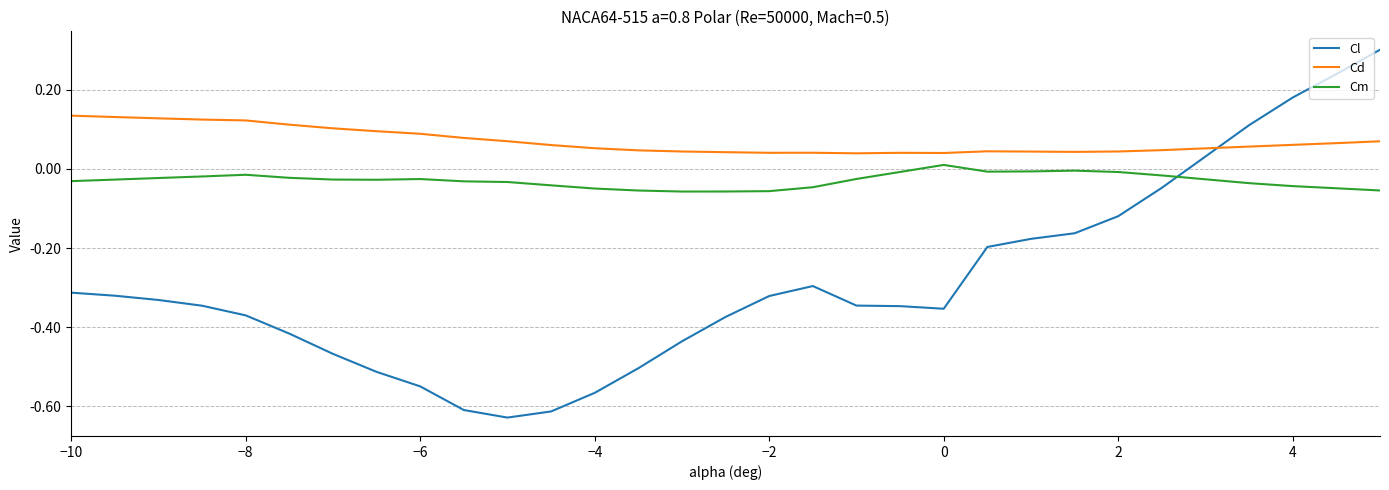

How many values in the Cm series exceed 0?

1